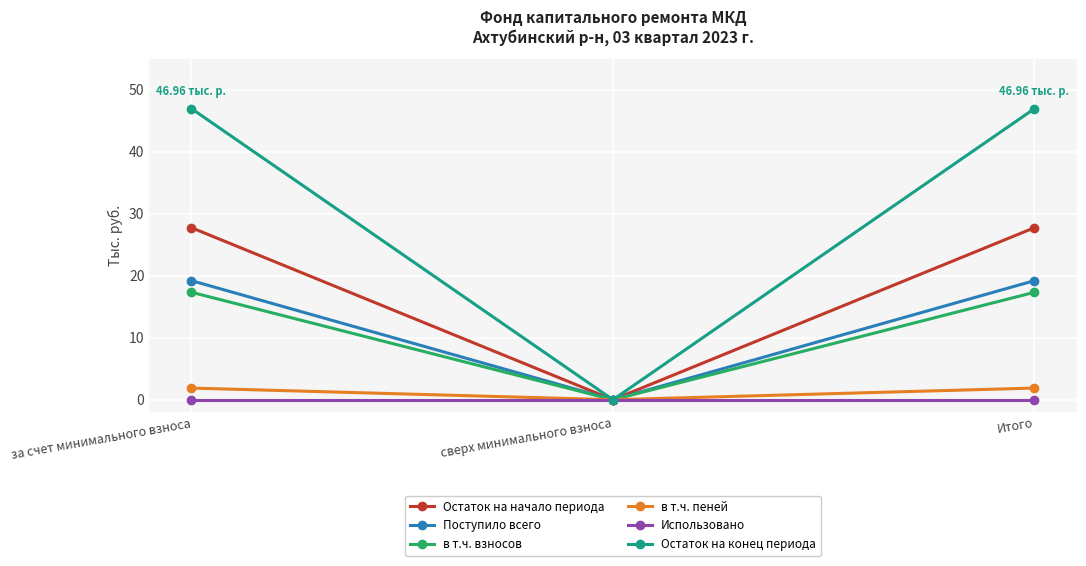

Does the chart have visible grid lines?

Yes